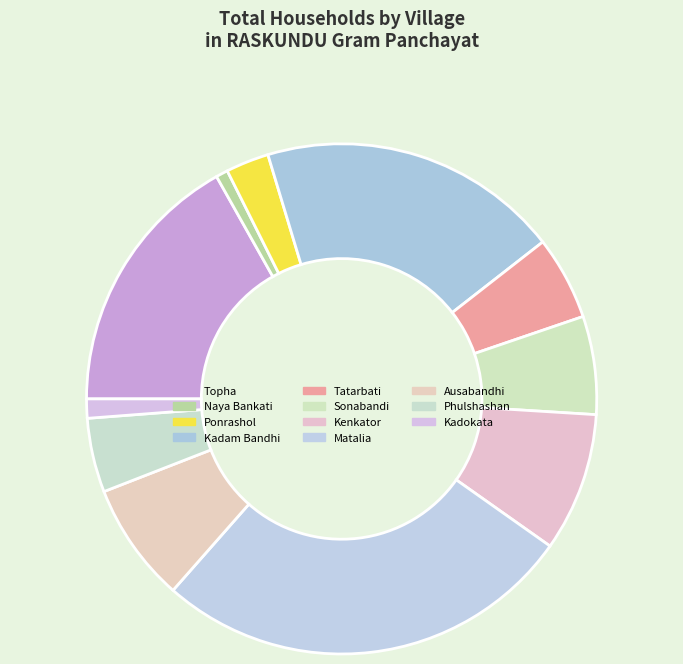

Does Naya Bankati represent more than half of the total?

No